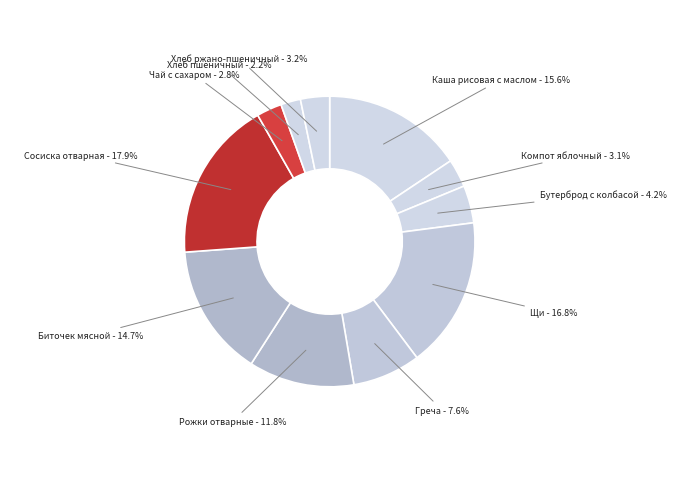

Is Бутерброд с колбасой the majority of the pie?

No